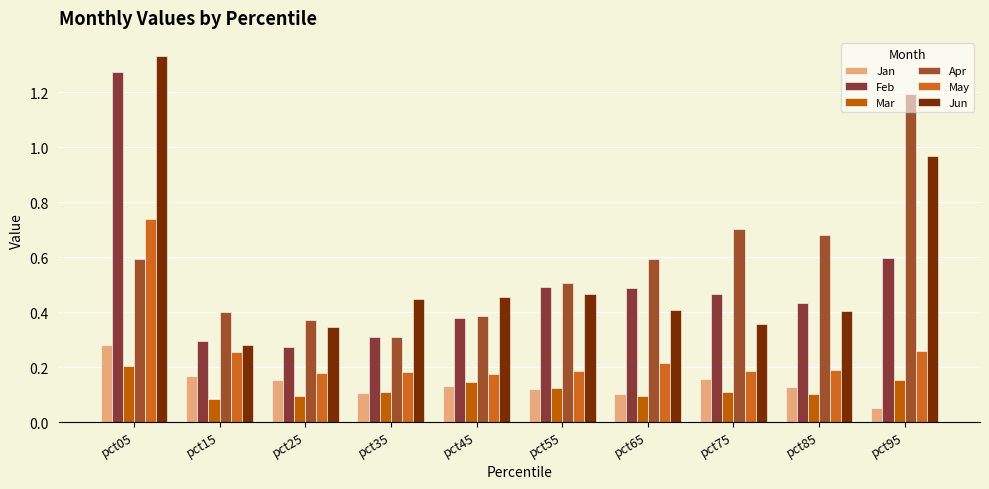

List the labels in order of May value, largest first.

pct05, pct95, pct15, pct65, pct85, pct55, pct75, pct35, pct25, pct45